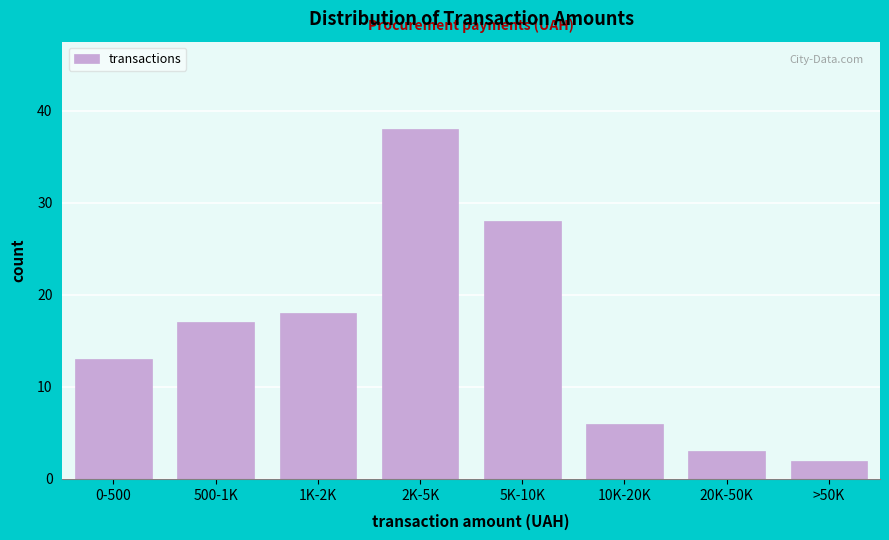

Reading left to right, list all the values displayed in this chart.

13	17	18	38	28	6	3	2